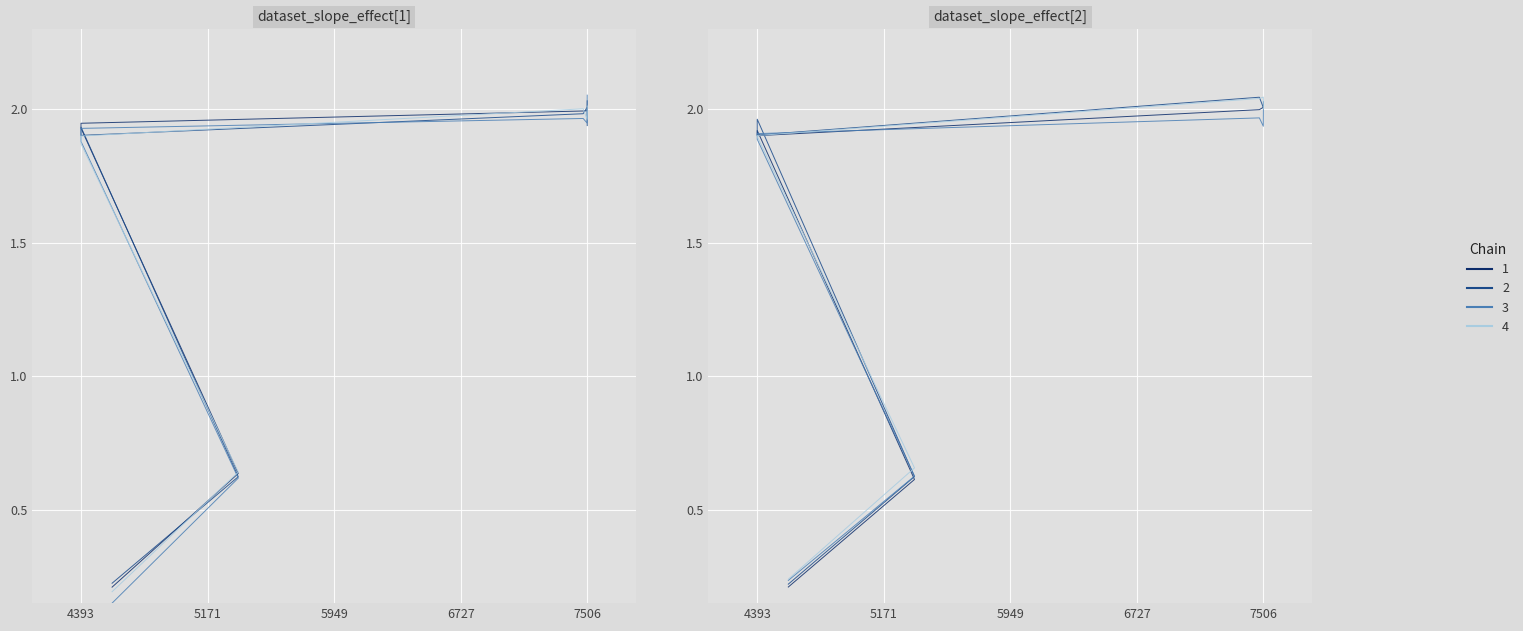

The value at 7481 is 2.0. True or false?

True